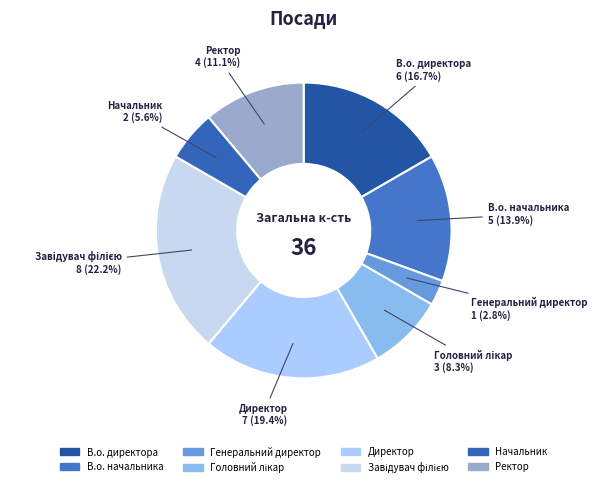

Between В.о. начальника and Ректор, which is larger?

В.о. начальника